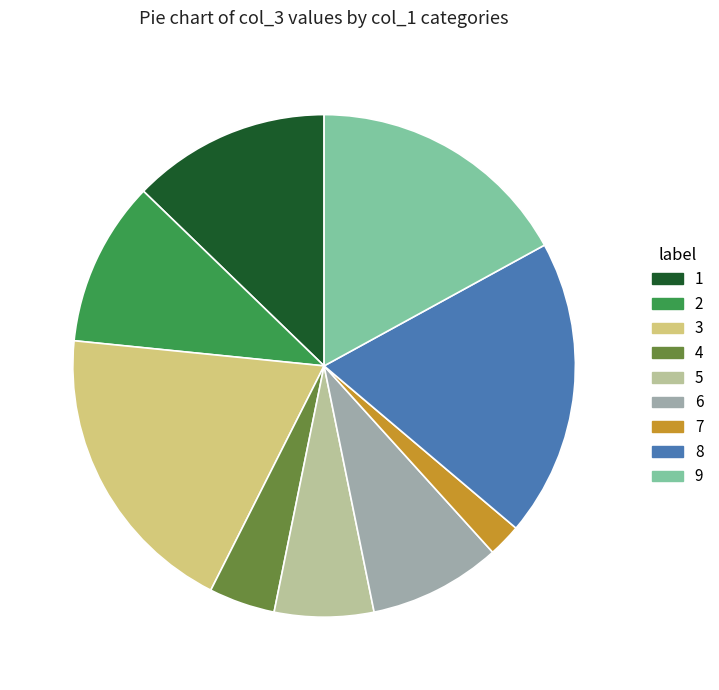

Approximately how many times larger is the value at 3 compared to 6?

2.2